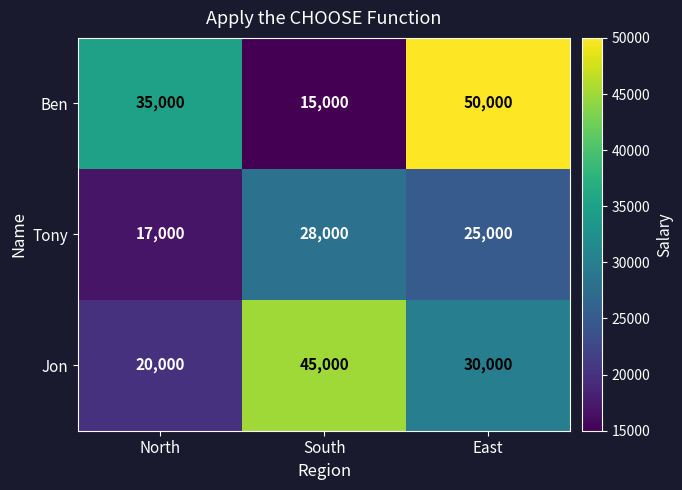

List the series in order of their overall mean, highest first.

Ben, Jon, Tony